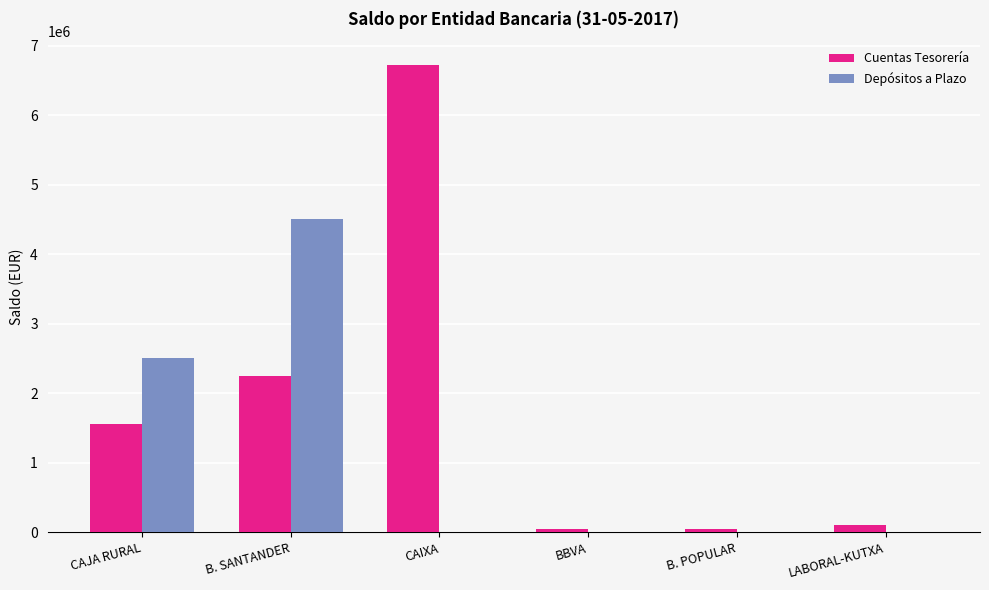

What is the spread (max minus min) of values at LABORAL-KUTXA?

111246.9